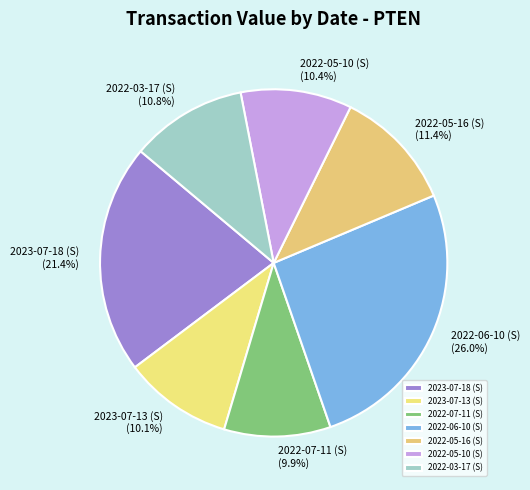

Is it true that 2023-07-18 (S) is 34% of the pie?

False